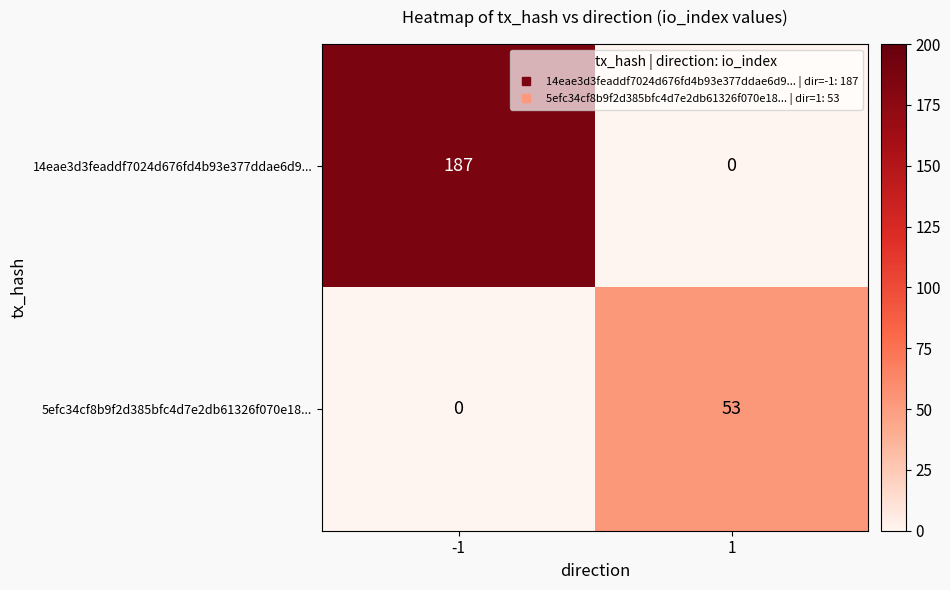

What is the highest value of the 5efc34cf8b9f2d385bfc4d7e2db61326f070e18... series?

53